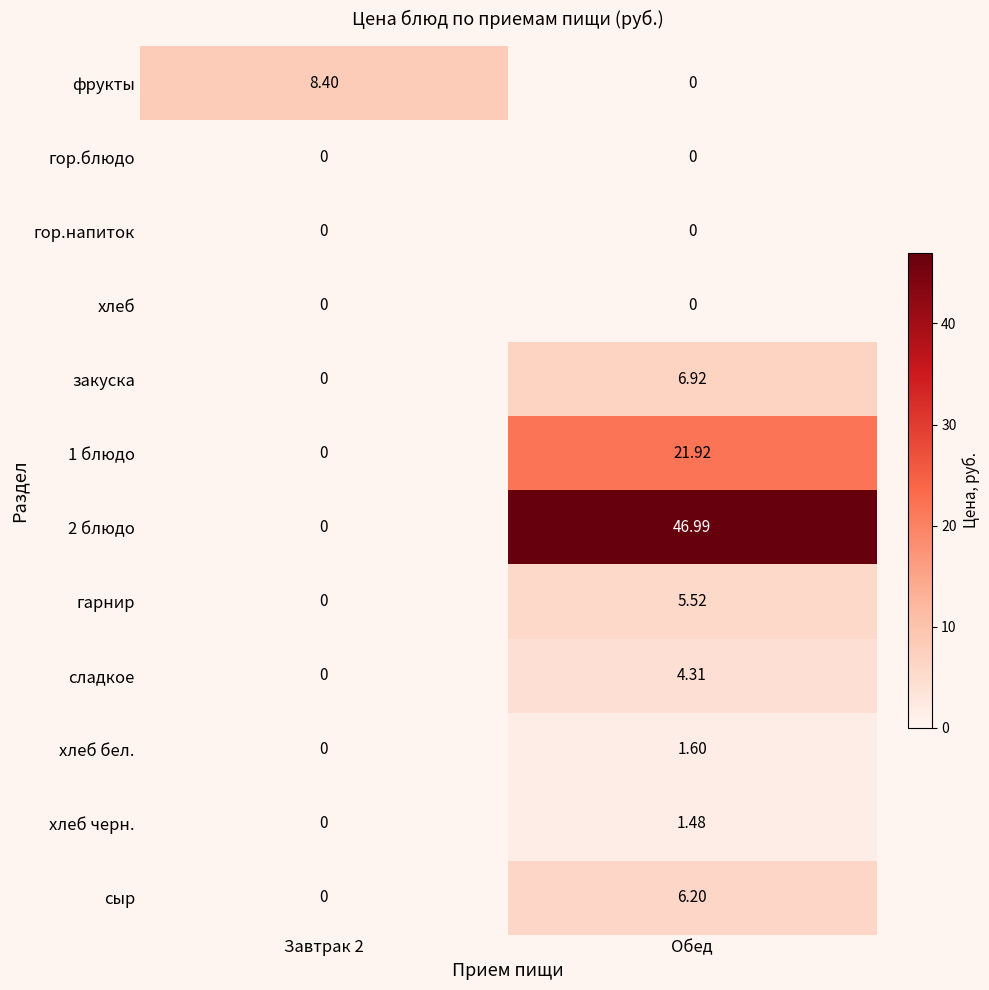

Where does the гарнир series first go above 5?

Обед